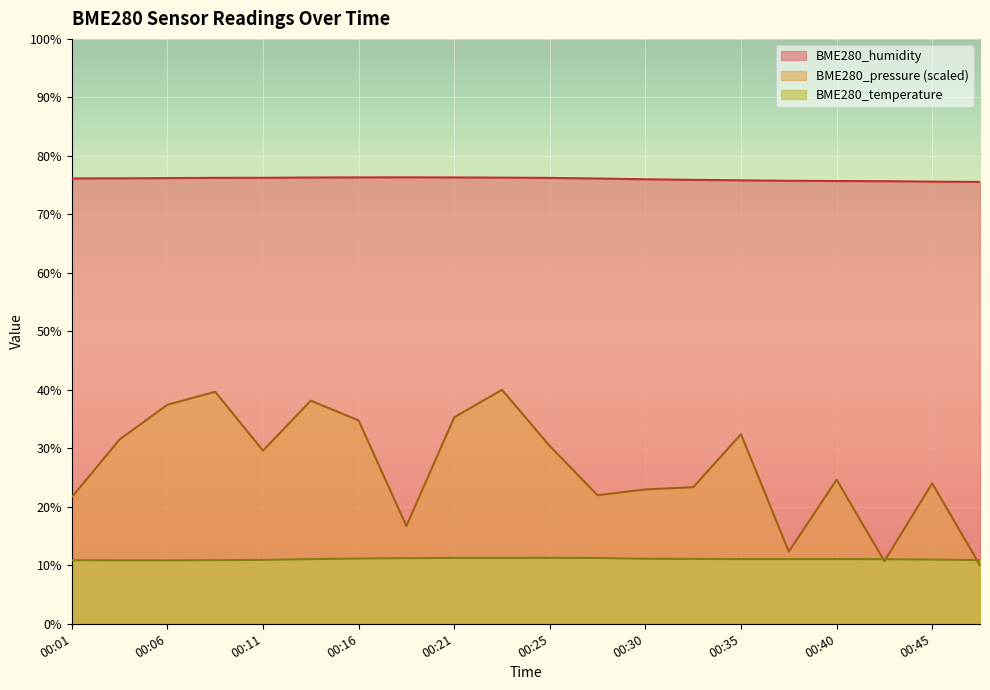

How many interior local peaks does the BME280_pressure_norm series have?

6